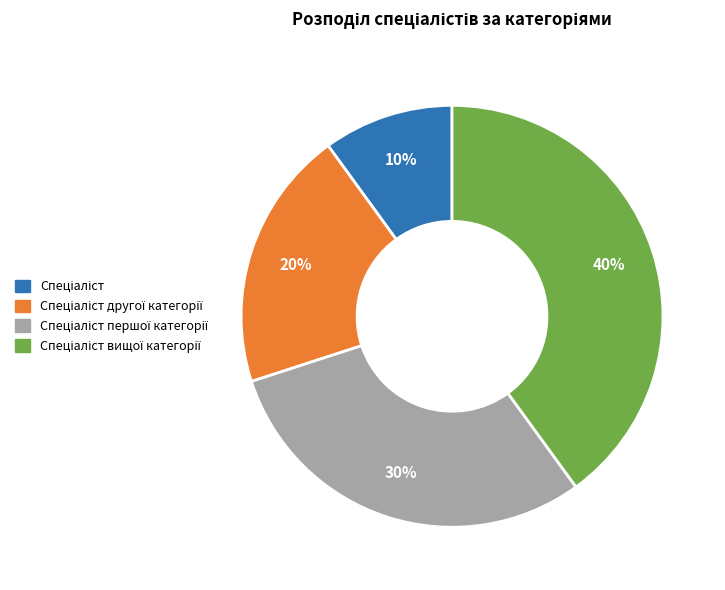

To the nearest percent, what is the average slice percentage?

25%